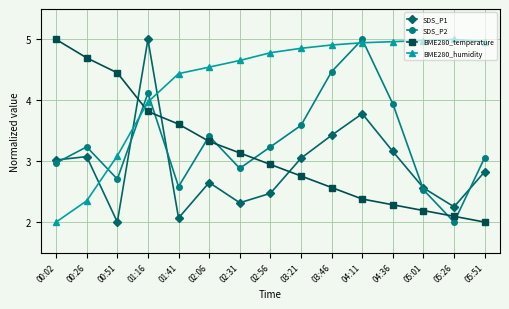

After their last crossing, which series has the higher values: BME280_humidity or SDS_P1?

BME280_humidity